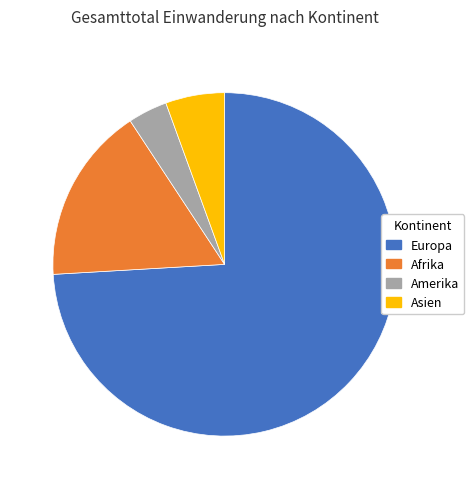

Approximately how many times larger is the value at Afrika compared to Europa?

0.2